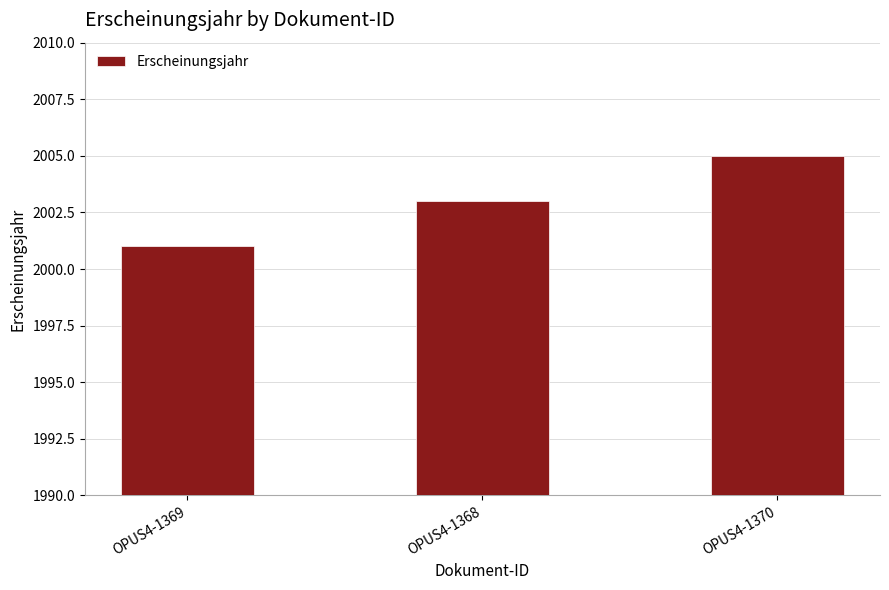

How many values are below 2003?

1